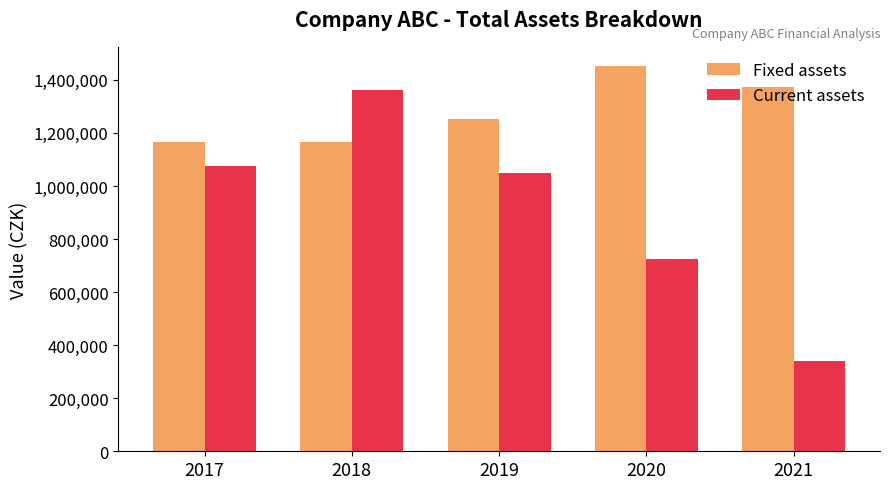

At which category does the chart reach its peak across all series?

2020